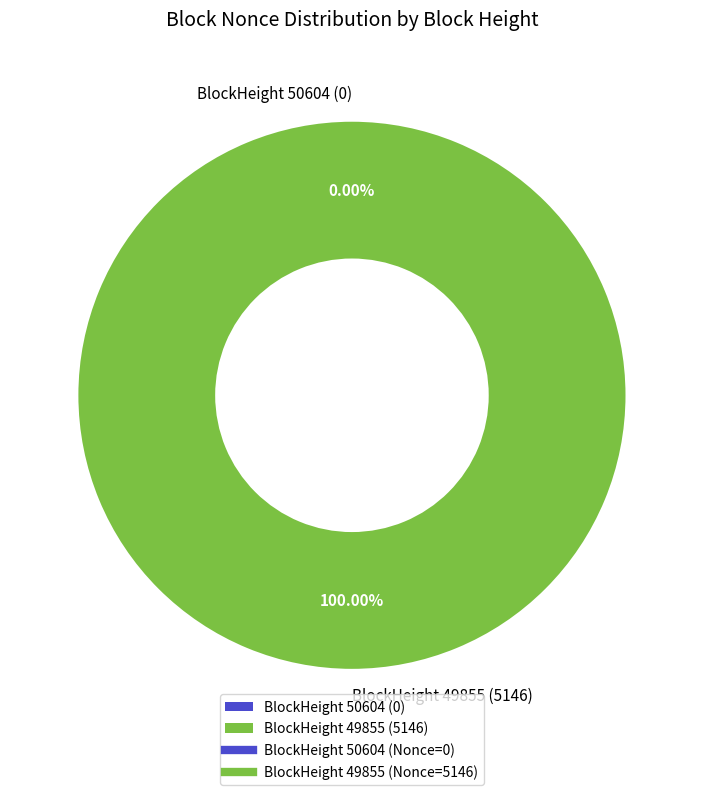

What is the majority slice?

49855